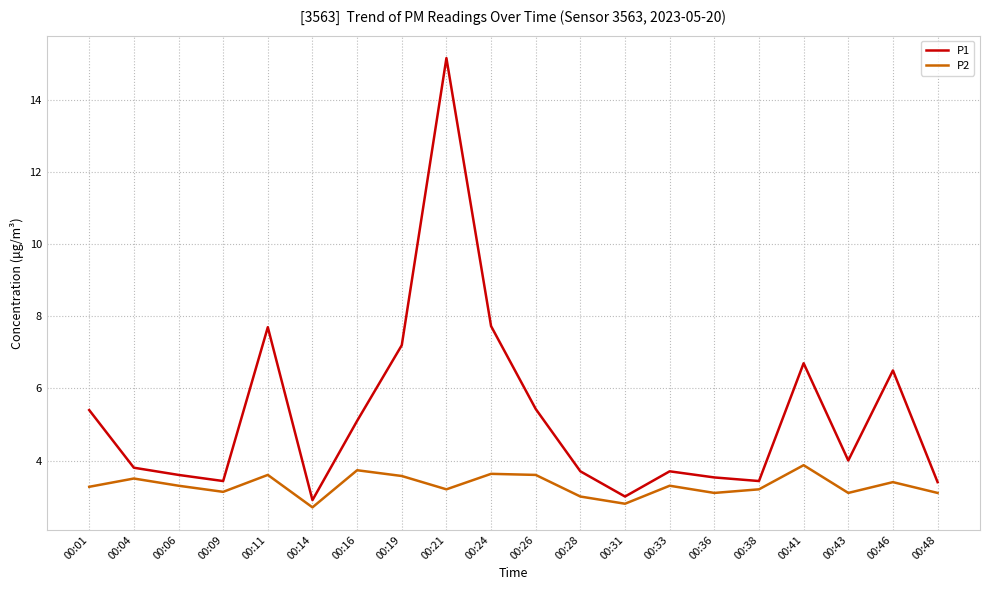

What value does the P2 series have at 00:28?

3.0